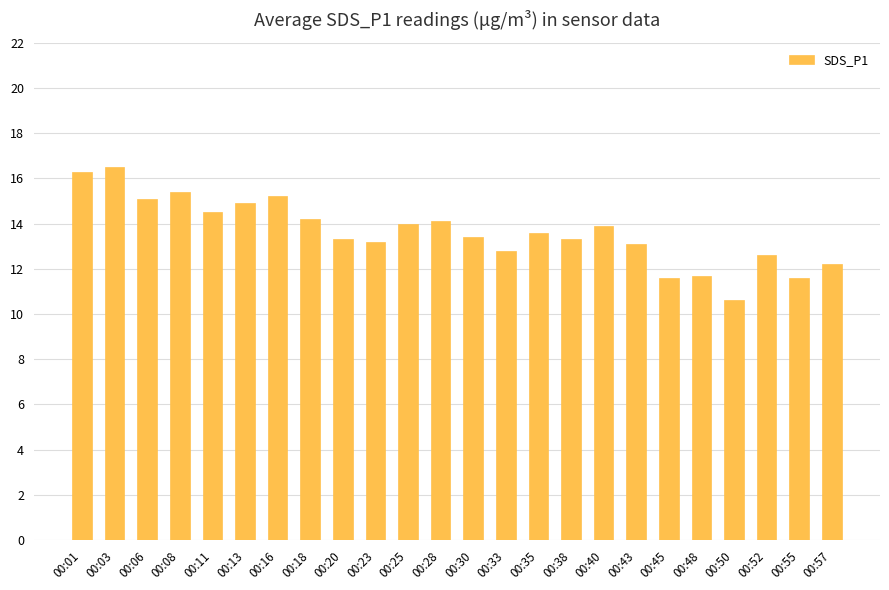

What is the value of the 6th bar from the left?

14.9